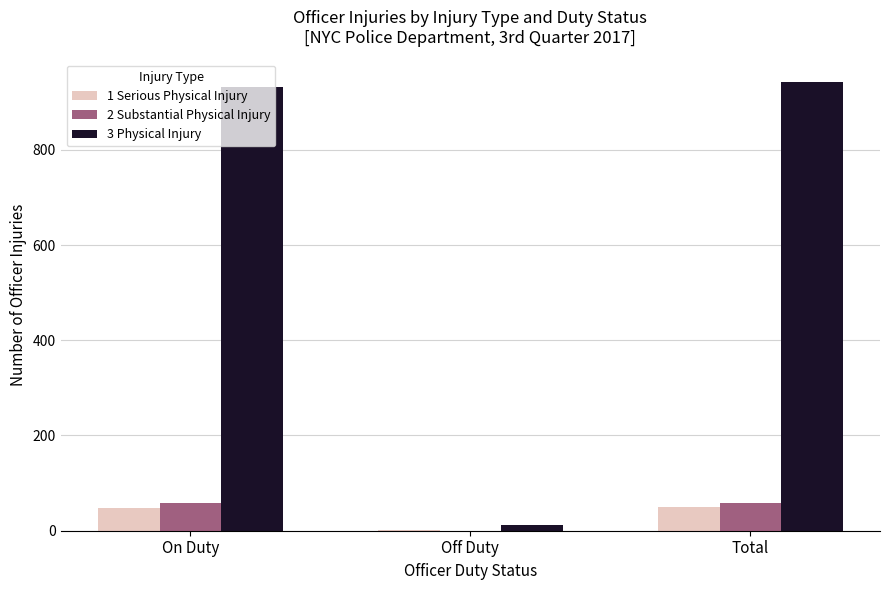

The value of 2 Substantial Physical Injury at Total is 59. True or false?

True